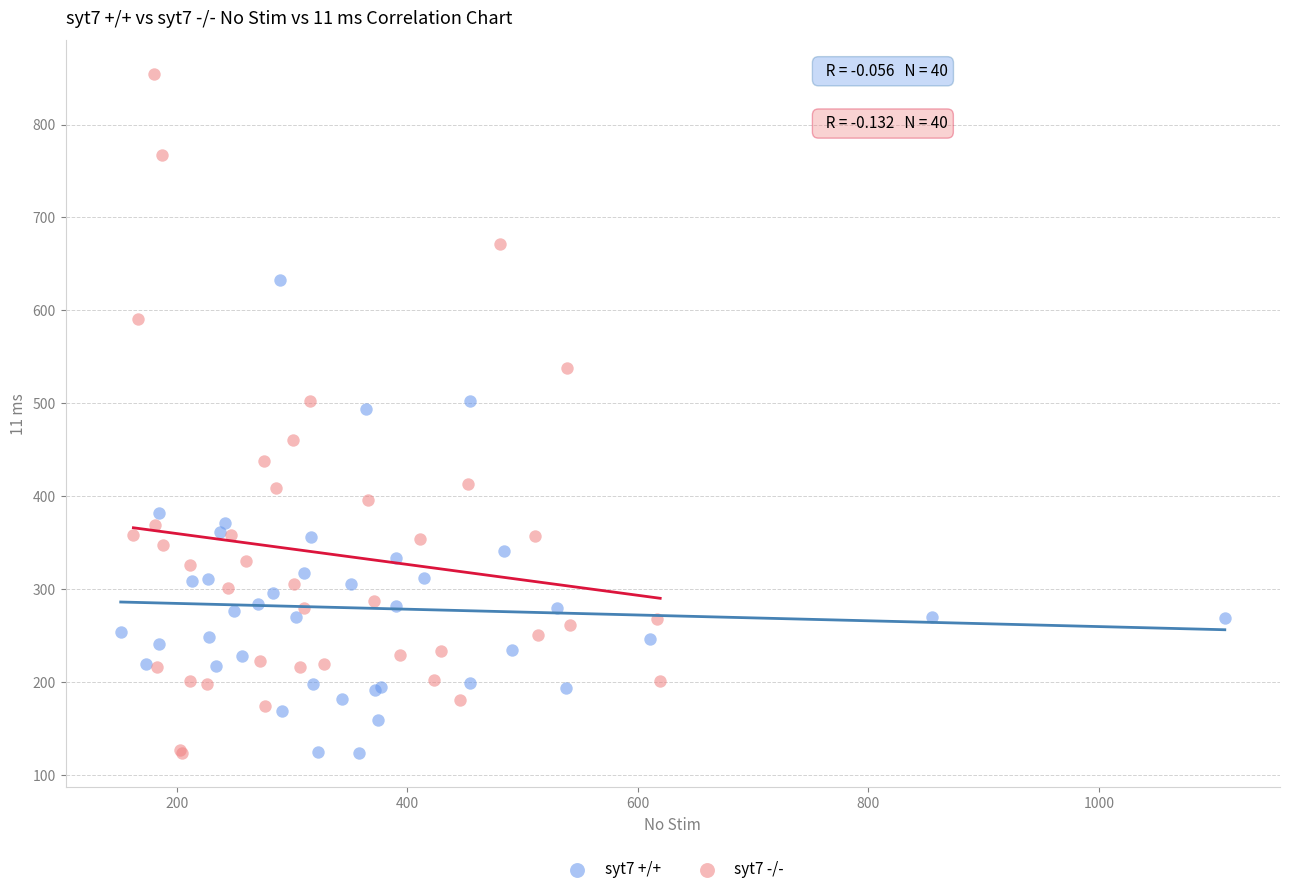

Which series has the widest spread of Y values?

syt7 -/-